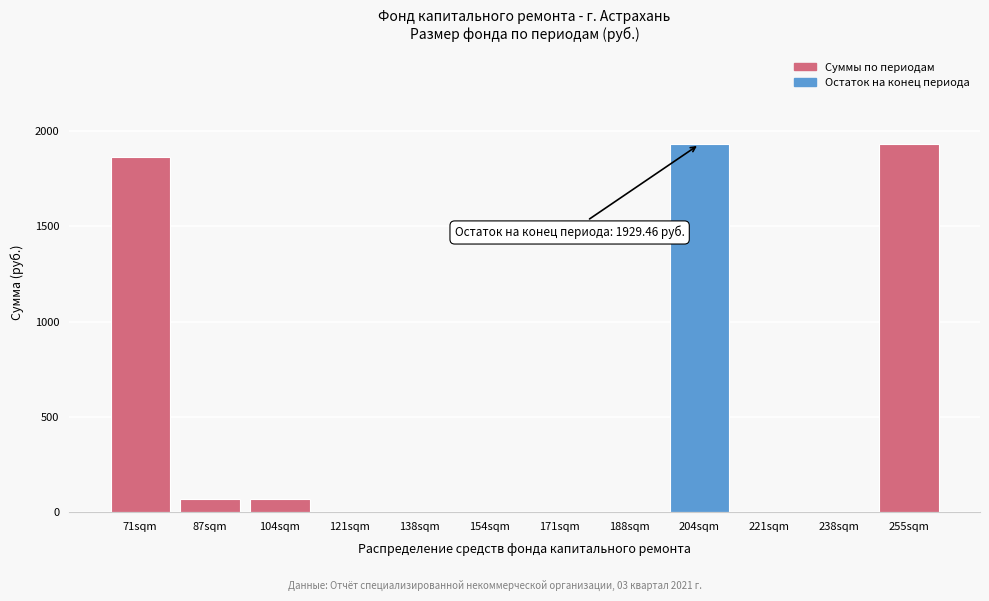

Reading left to right, list all the values displayed in this chart.

71sqm=1861.5	87sqm=67.9	104sqm=67.9	121sqm=0.0	138sqm=0.0	154sqm=0.0	171sqm=0.0	188sqm=0.0	204sqm=1929.5	221sqm=0.0	238sqm=0.0	255sqm=1929.5